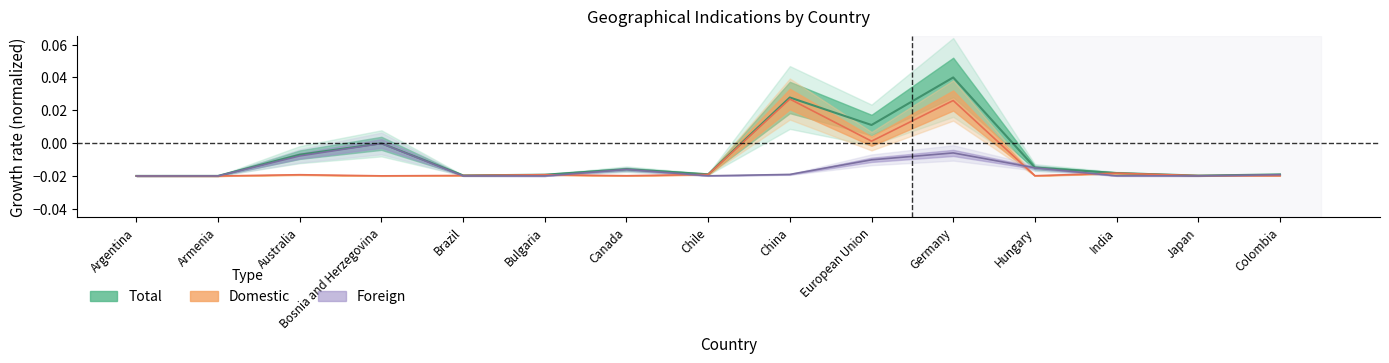

Which series changed the most between Argentina and Japan?

Total